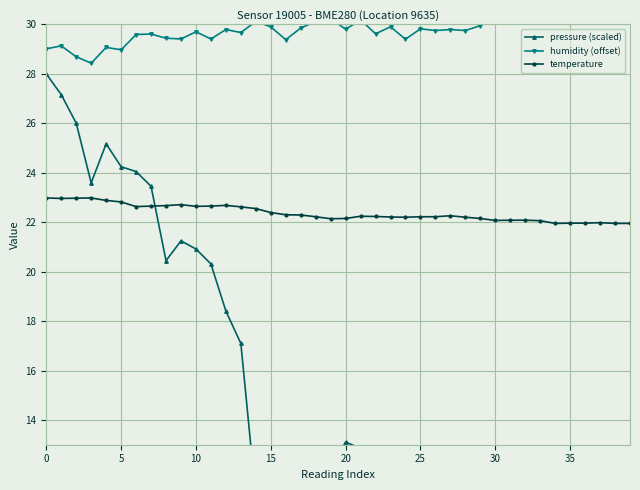

What is the maximum value for temperature?

23.0